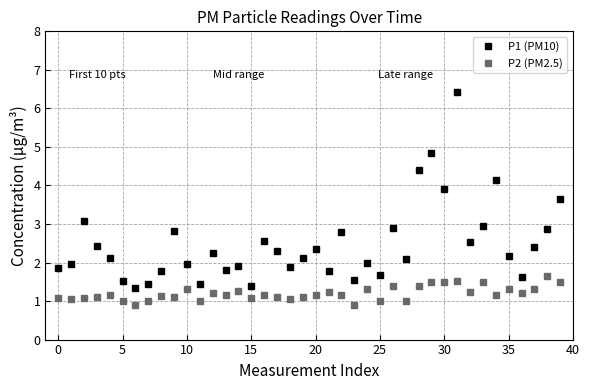

True or false: P1 (PM10) and P2 (PM2.5) cross at least once.

False